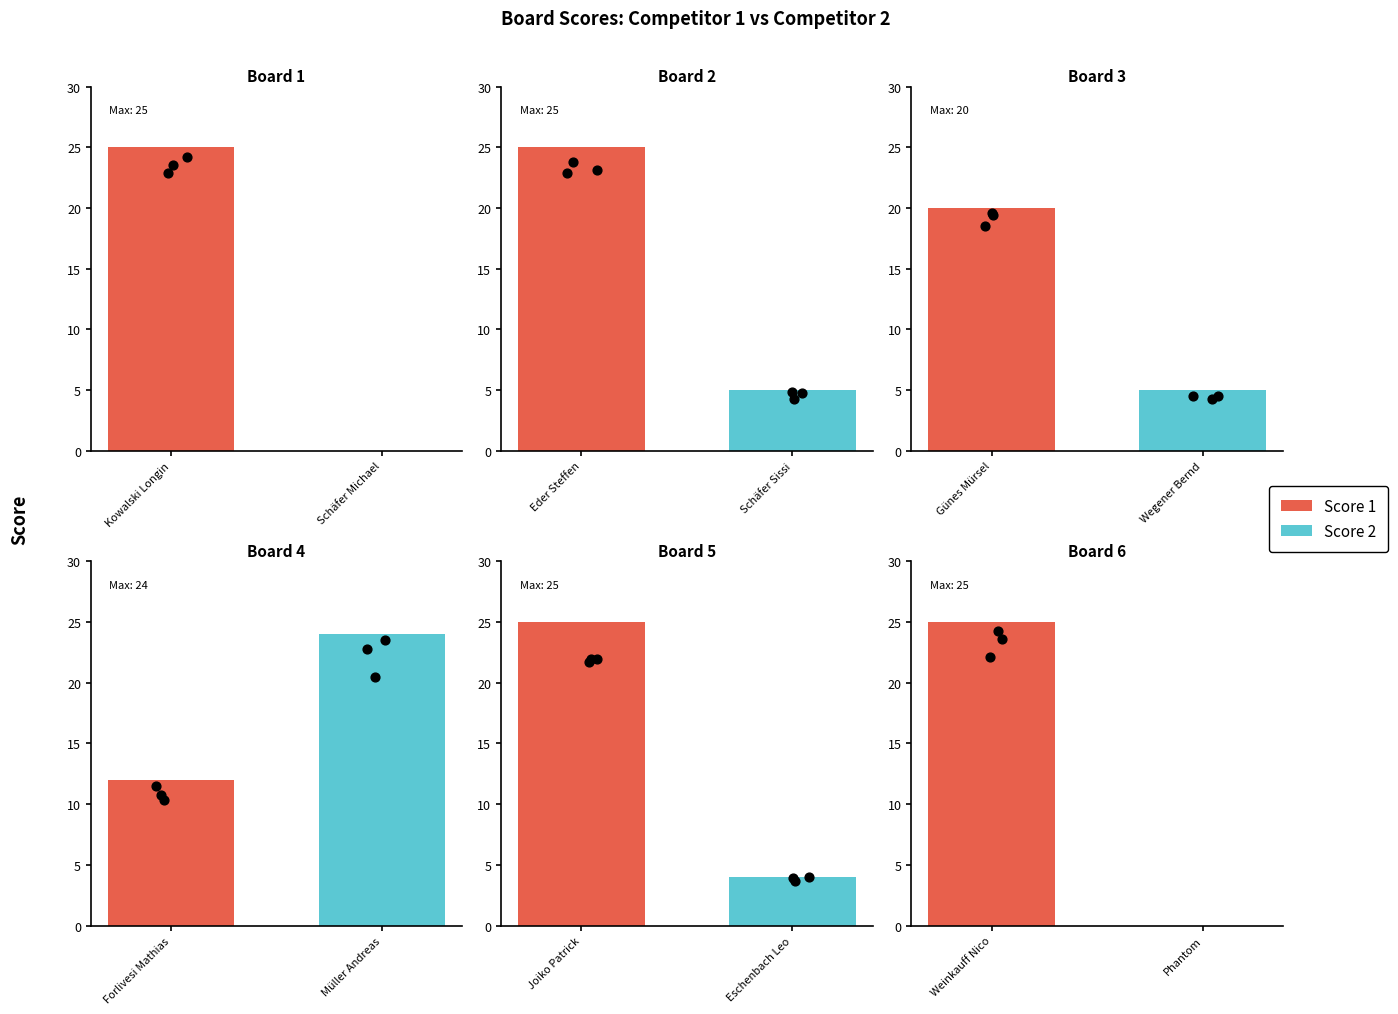

What is the total value across all series at 3?

25